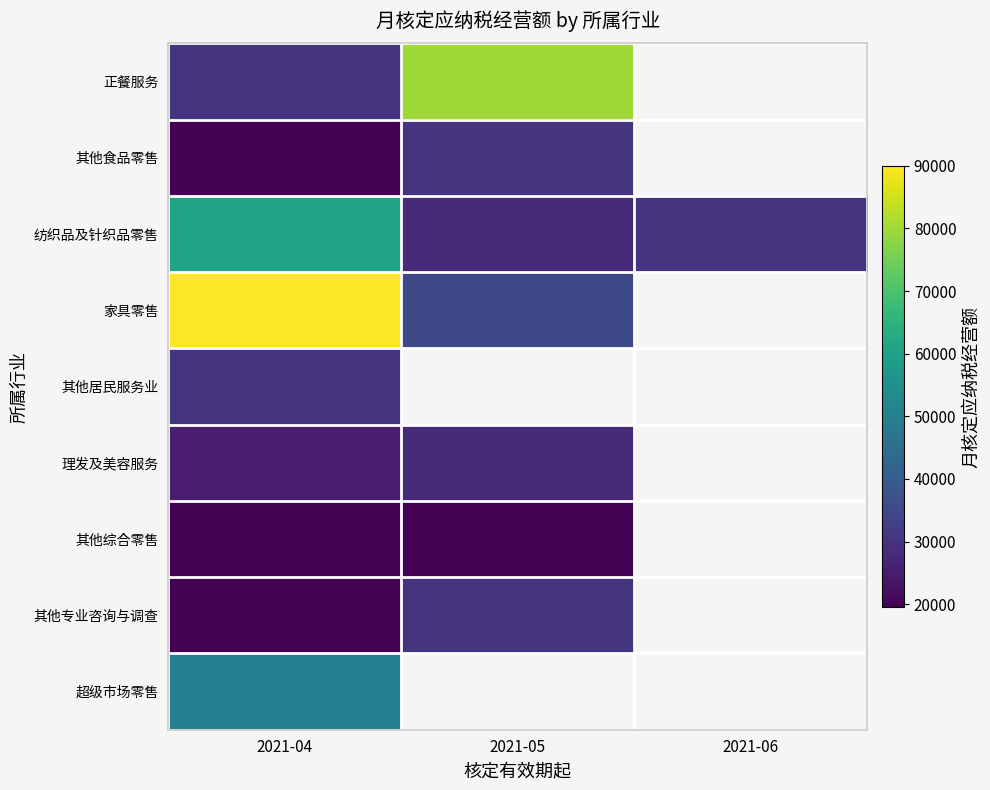

Which category has the highest value in the 正餐服务 series?

2021-05